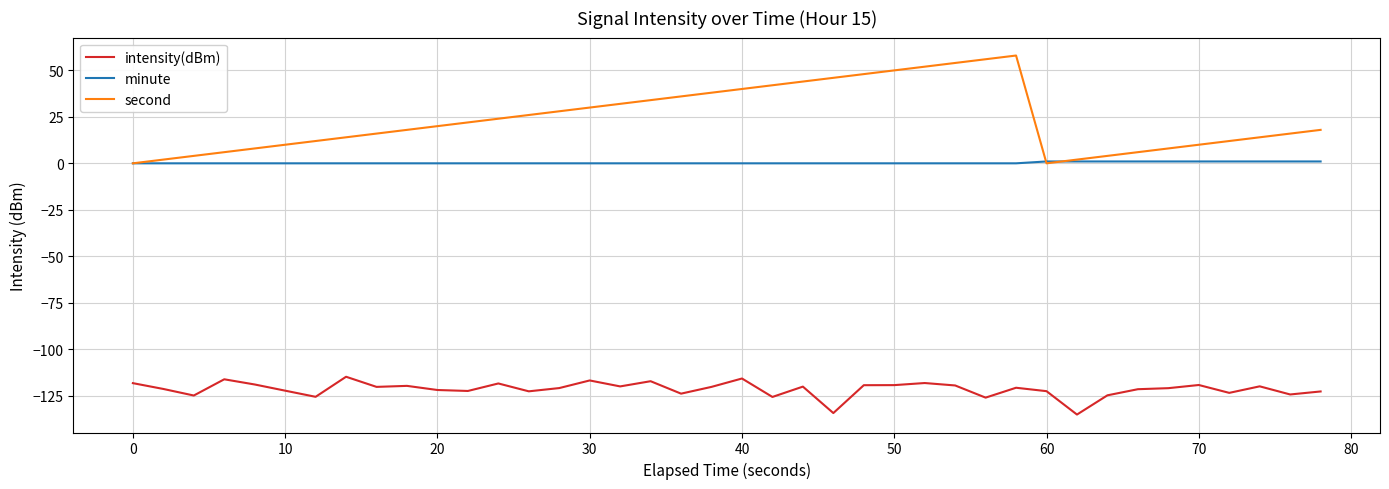

True or false: minute and intensity(dBm) intersect in this chart.

False